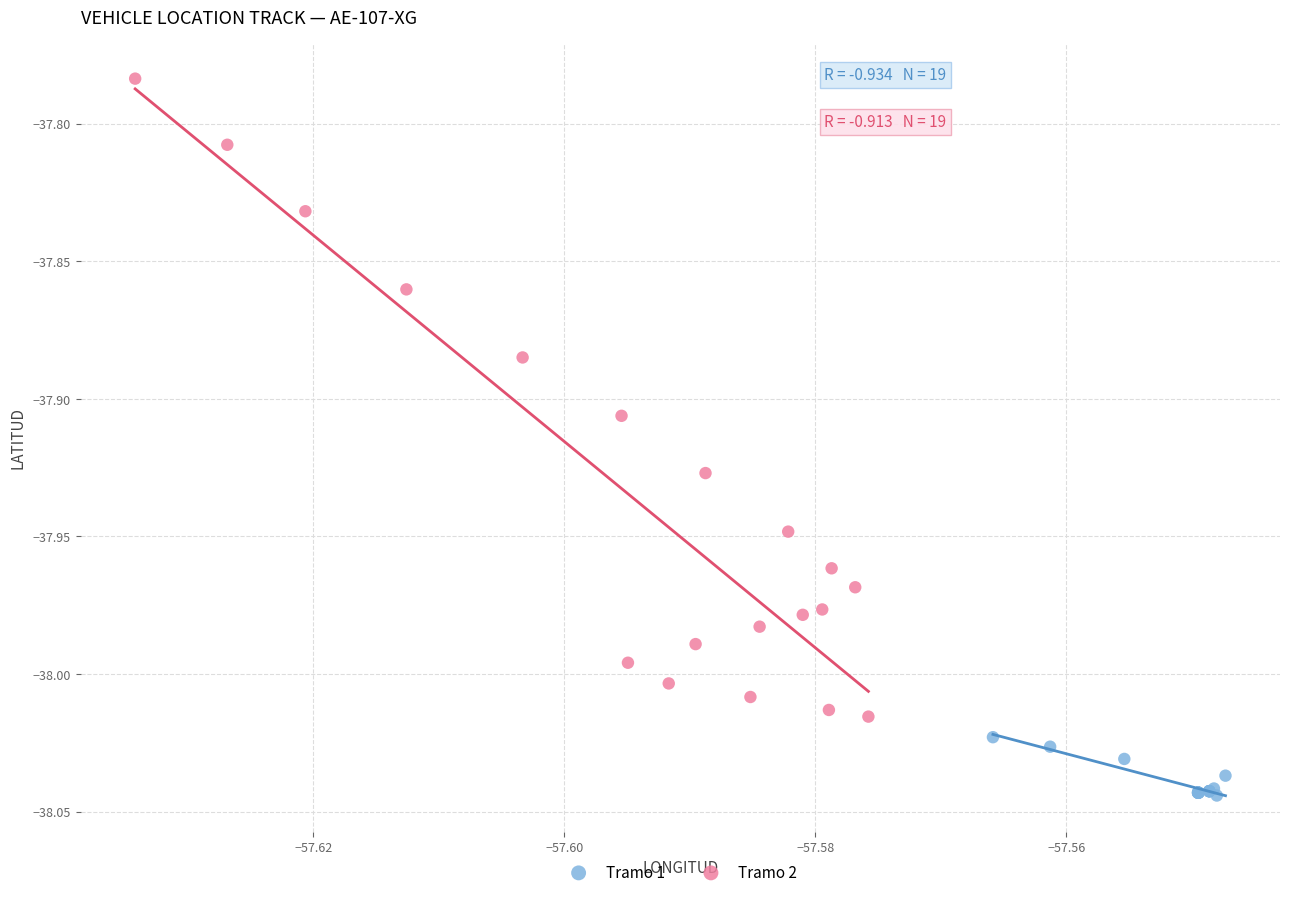

Which series contains the lowest Y value?

Tramo 1